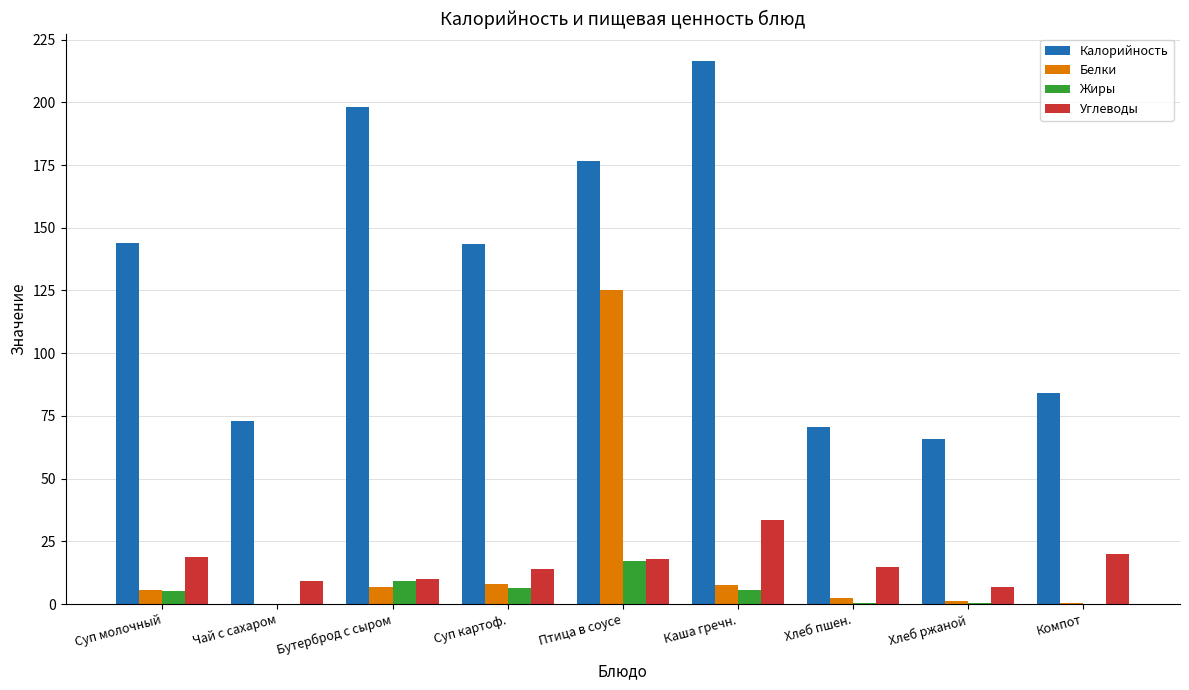

Count the number of categories in the chart.

9